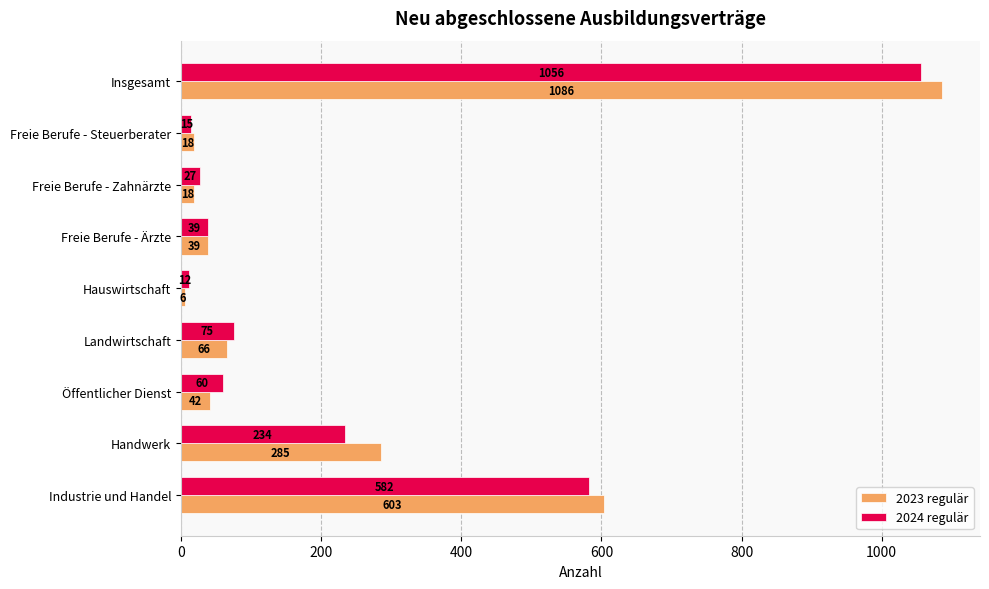

List the series in order of their overall mean, lowest first.

2024 regulär, 2023 regulär